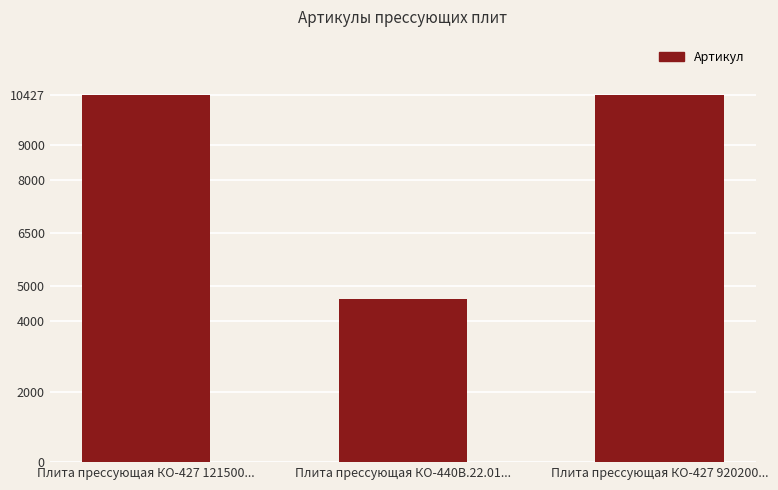

What is the change in value from Плита прессующая КО-440В.22.01... to Плита прессующая КО-427 920200...?

+5787